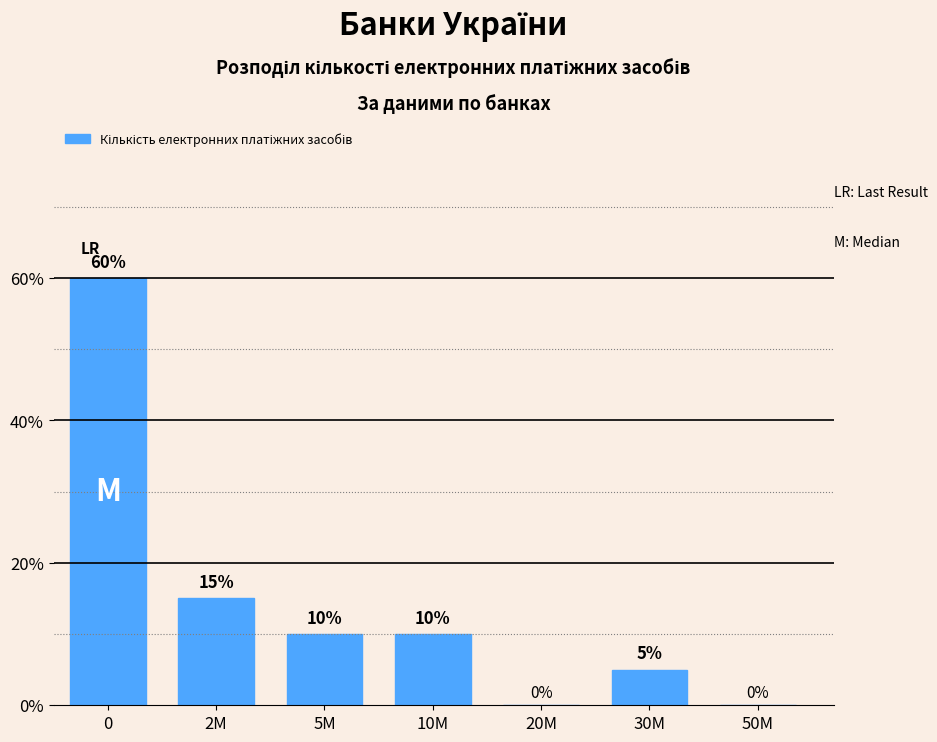

Reading left to right, transcribe all the data shown in this chart.

0=60	2M=15	5M=10	10M=10	20M=0	30M=5	50M=0